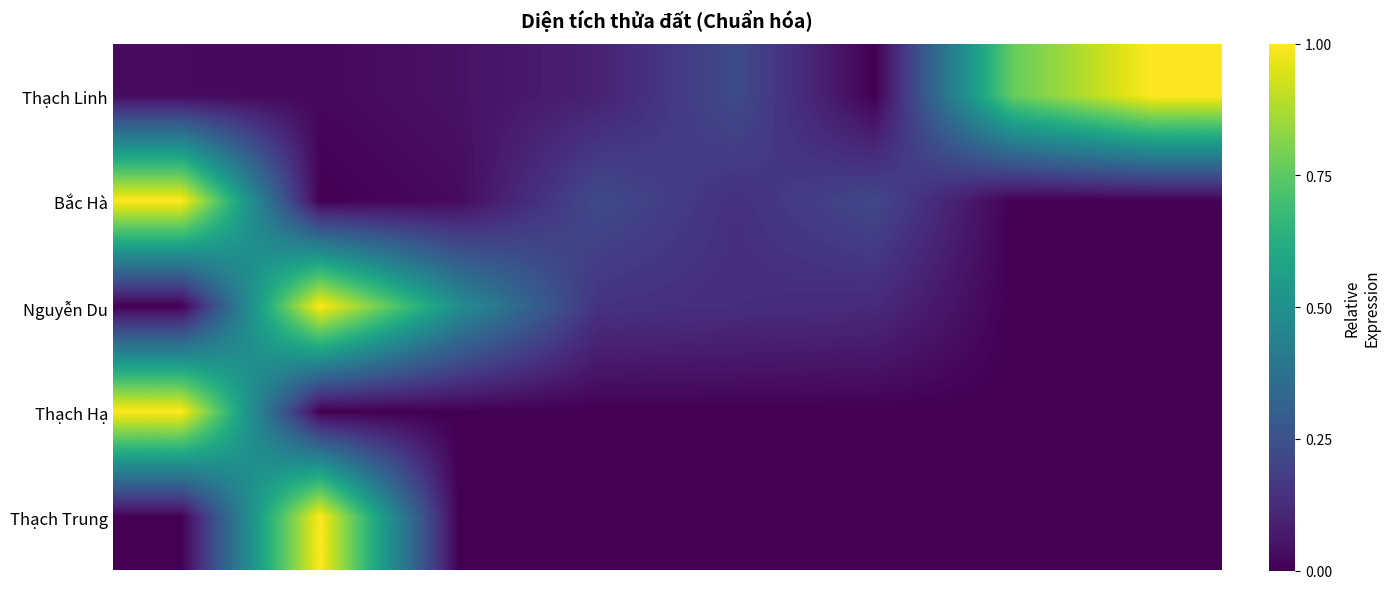

At how many categories does at least one series exceed 0?

8